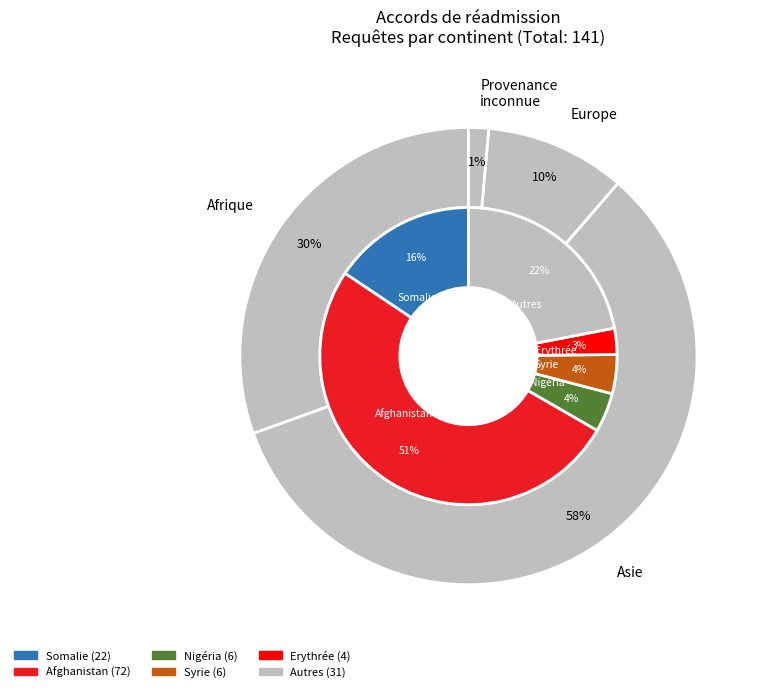

How many segments does this pie chart have?

7